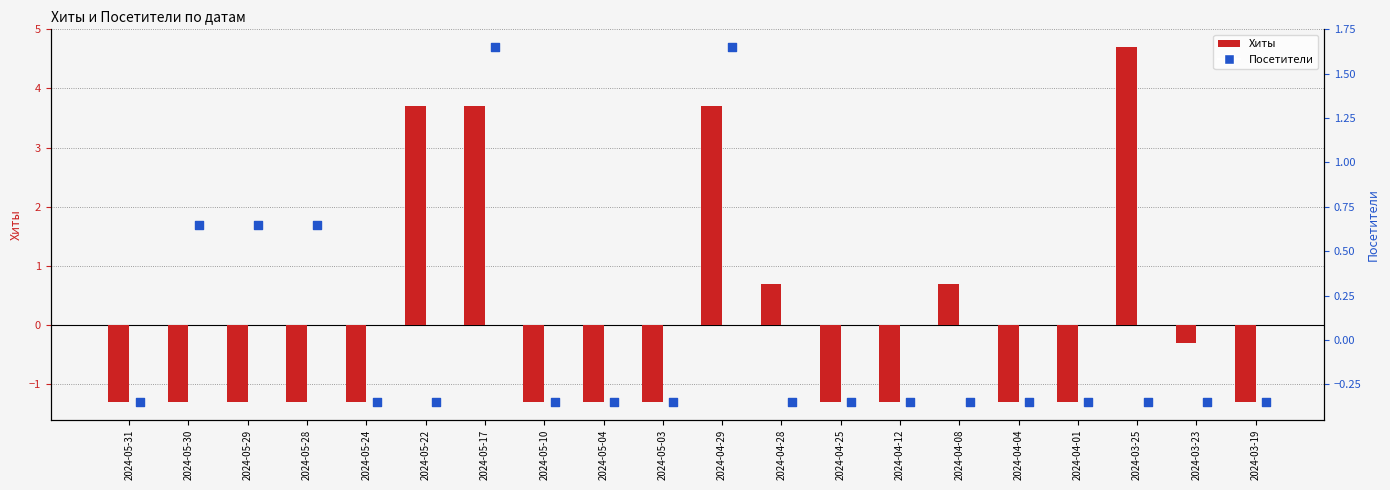

Which series has the largest Y range (max minus min)?

Хиты